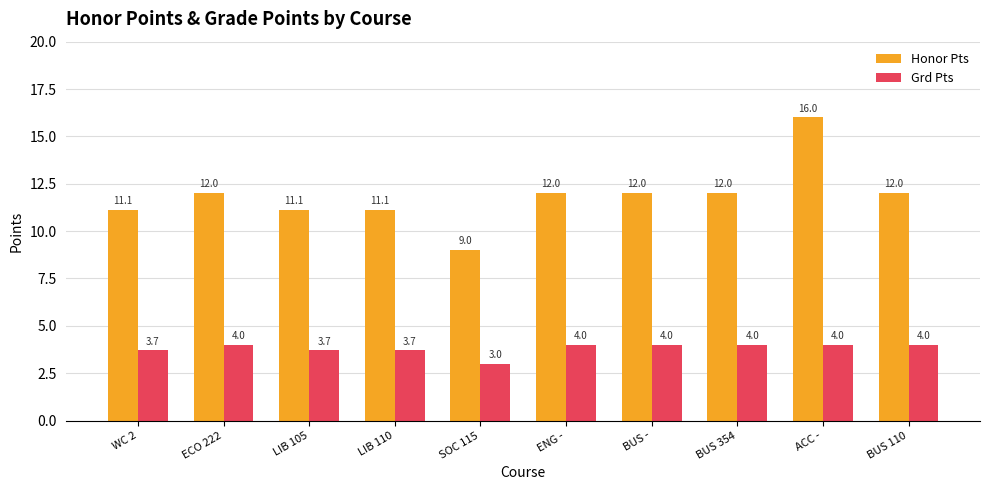

At which label is Grd Pts closest to 3?

SOC 115